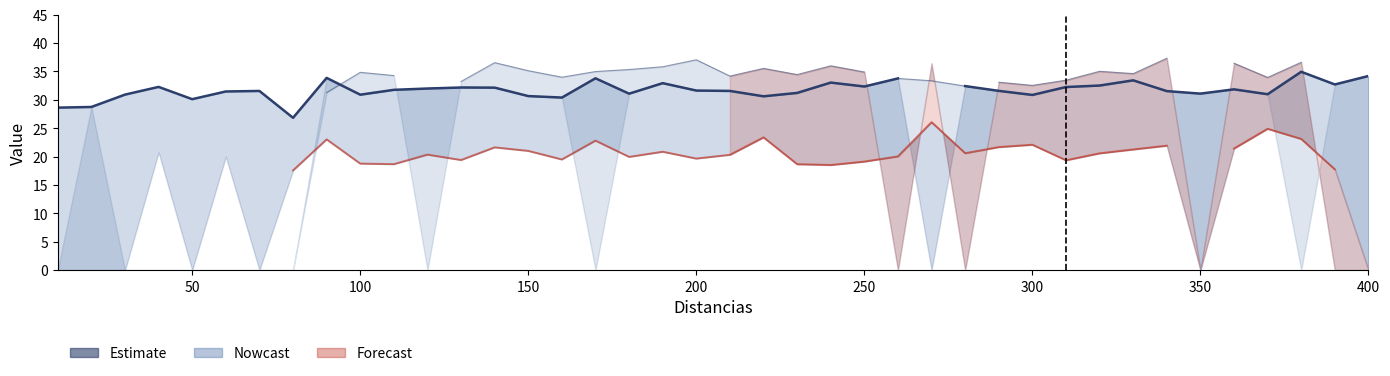

List the series in order of their overall mean, highest first.

Estimate, Nowcast, Forecast